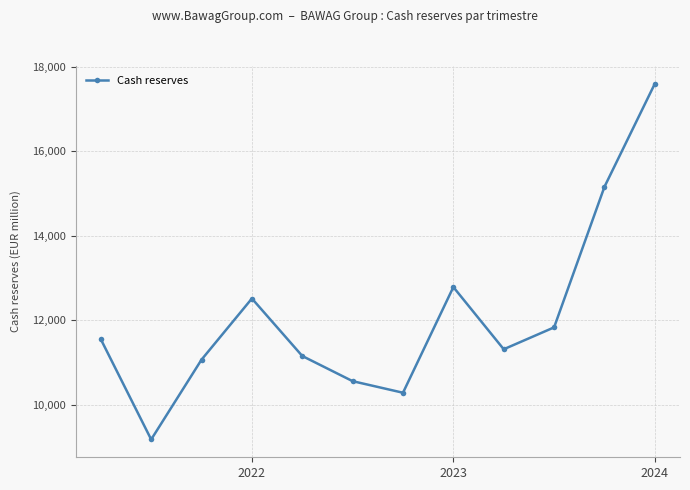

What is the value of the 5th point from the left?

11153.2